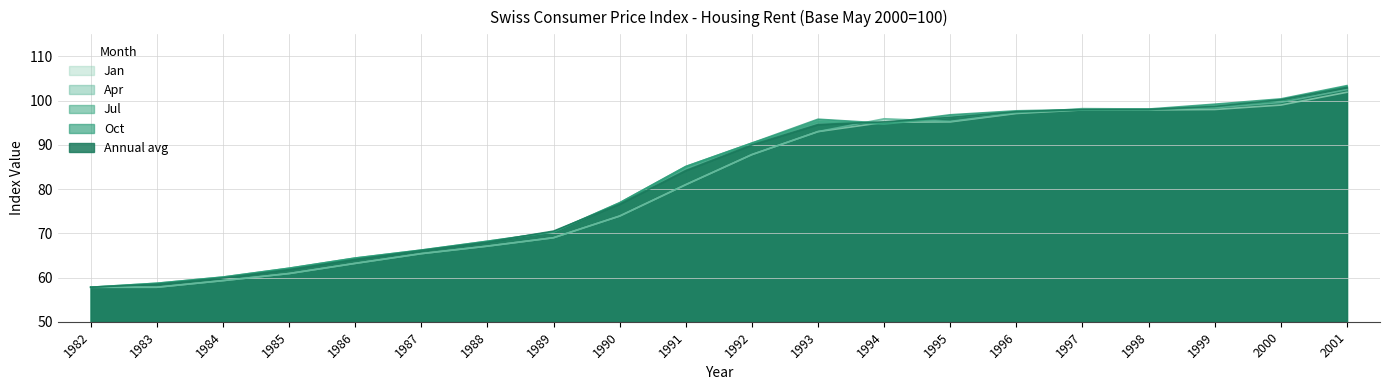

At which category is the sum across all series the highest?

2001